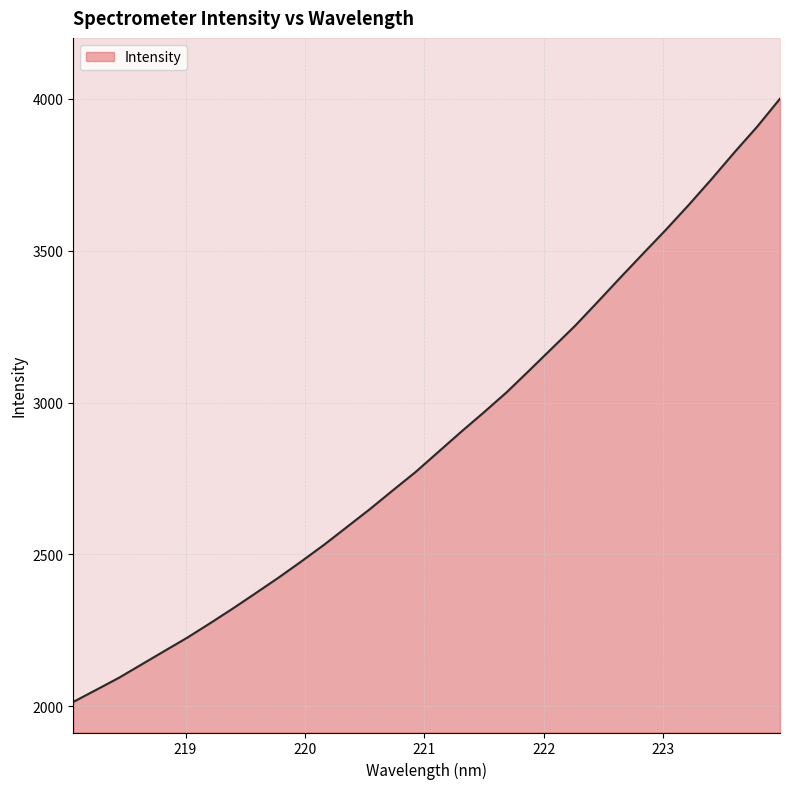

The chart shows a value of 2014.3 at 218.0596. True or false?

True